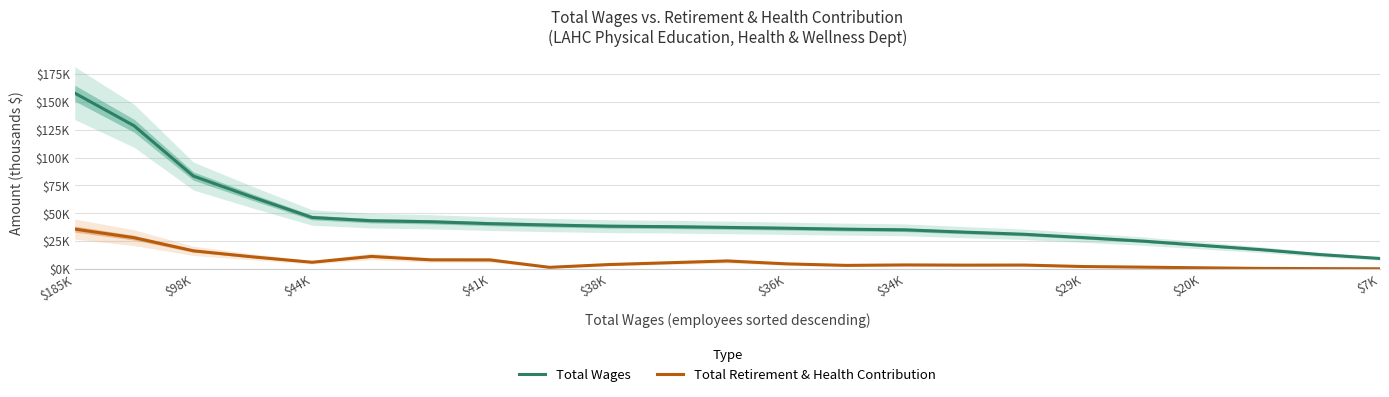

Where is Total Retirement & Health Contribution nearest to the value 18?

$98K